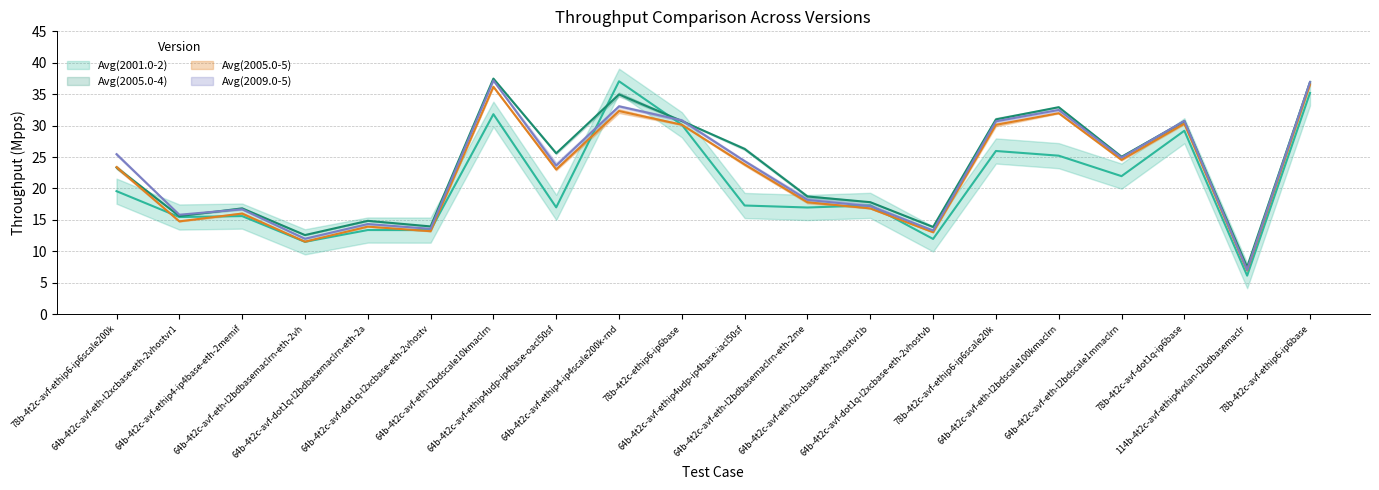

How many categories are shown in the chart?

20